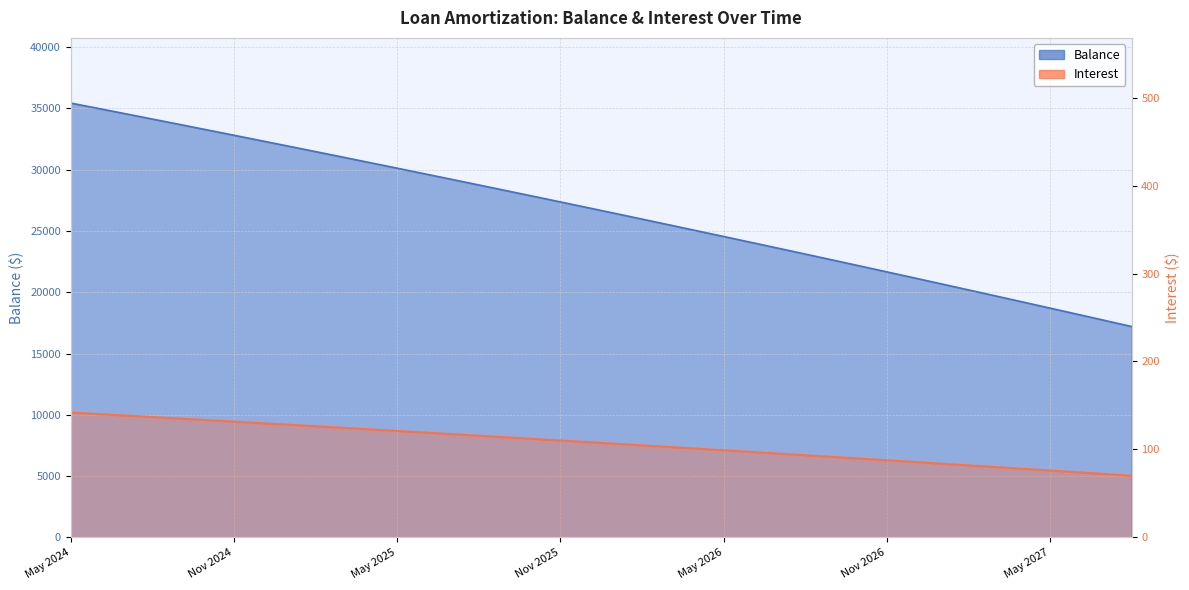

True or false: Interest and Balance cross at least once.

False